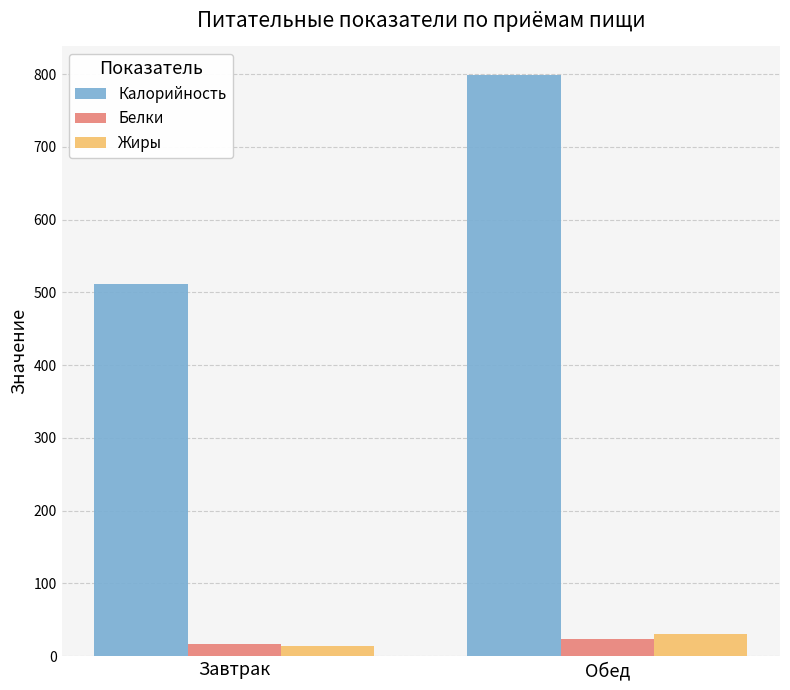

What is the maximum value for Жиры?

31.0